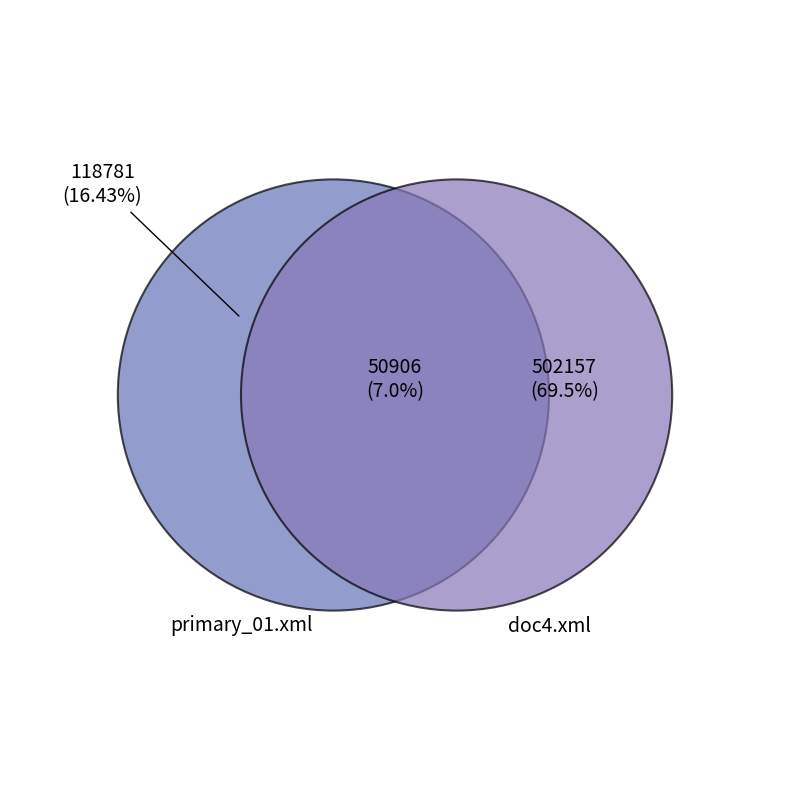

Rank the categories by value from highest to lowest.

doc4.xml, primary_01.xml